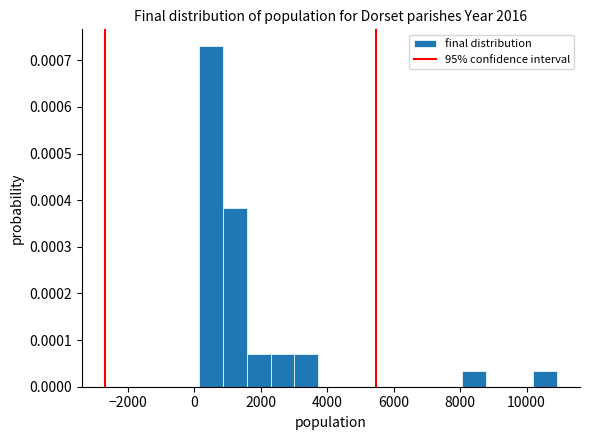

Around what value on the x-axis is the tallest bar? Give the approximate position of its centre, as read against the axis.

400